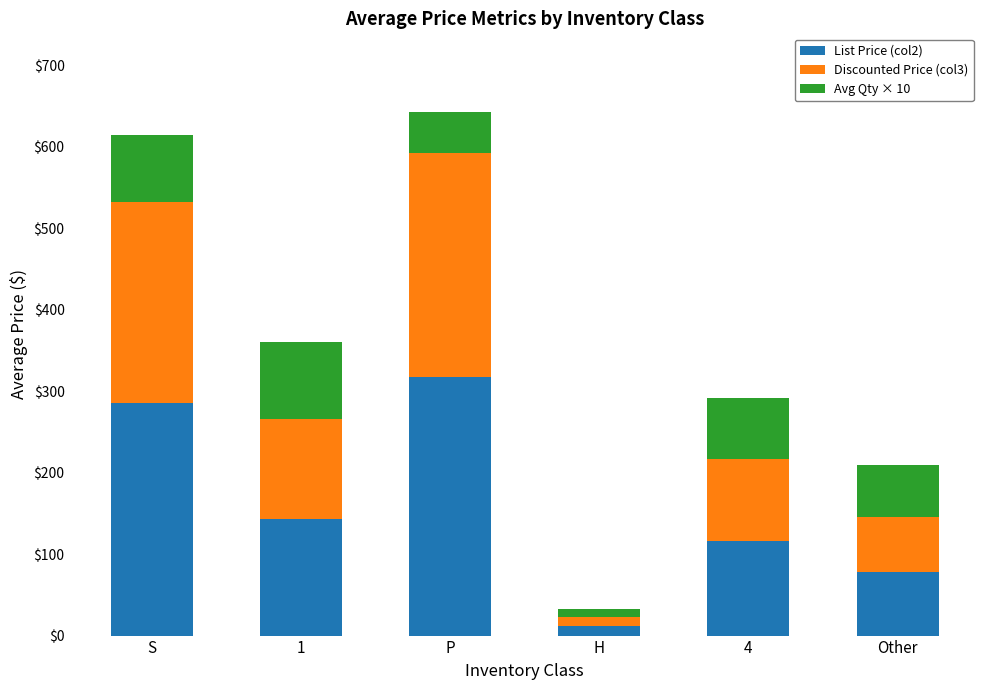

Reading left to right, what are the values for List Price (col2)?

285.4	142.6	317.1	12.0	116.2	78.3